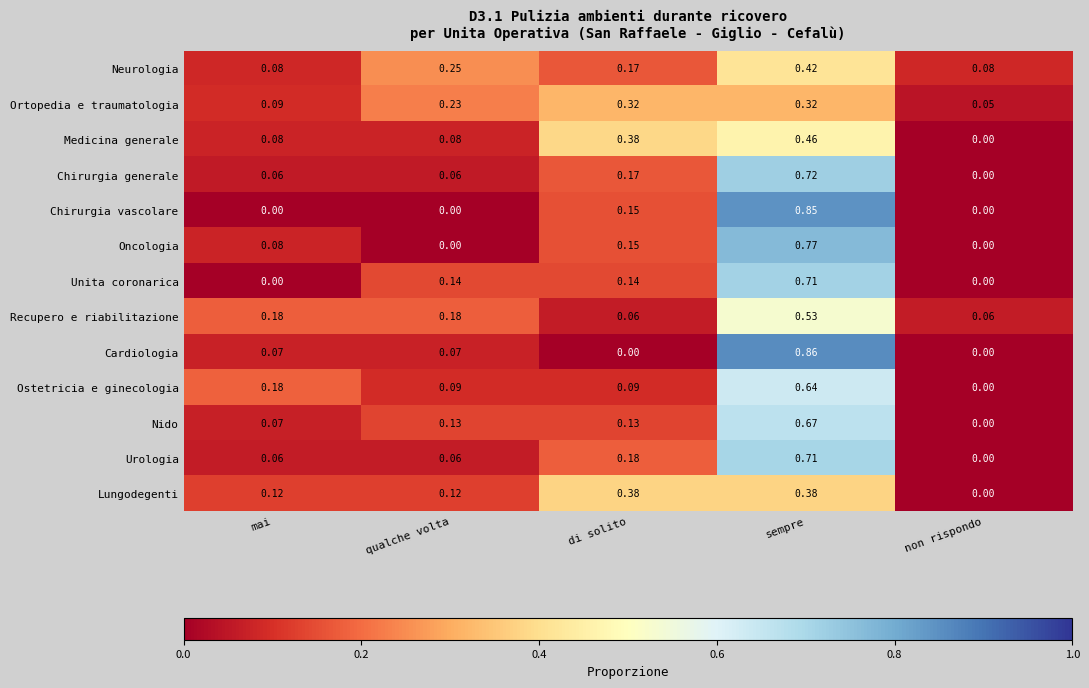

Which category has the highest value in the Urologia series?

sempre